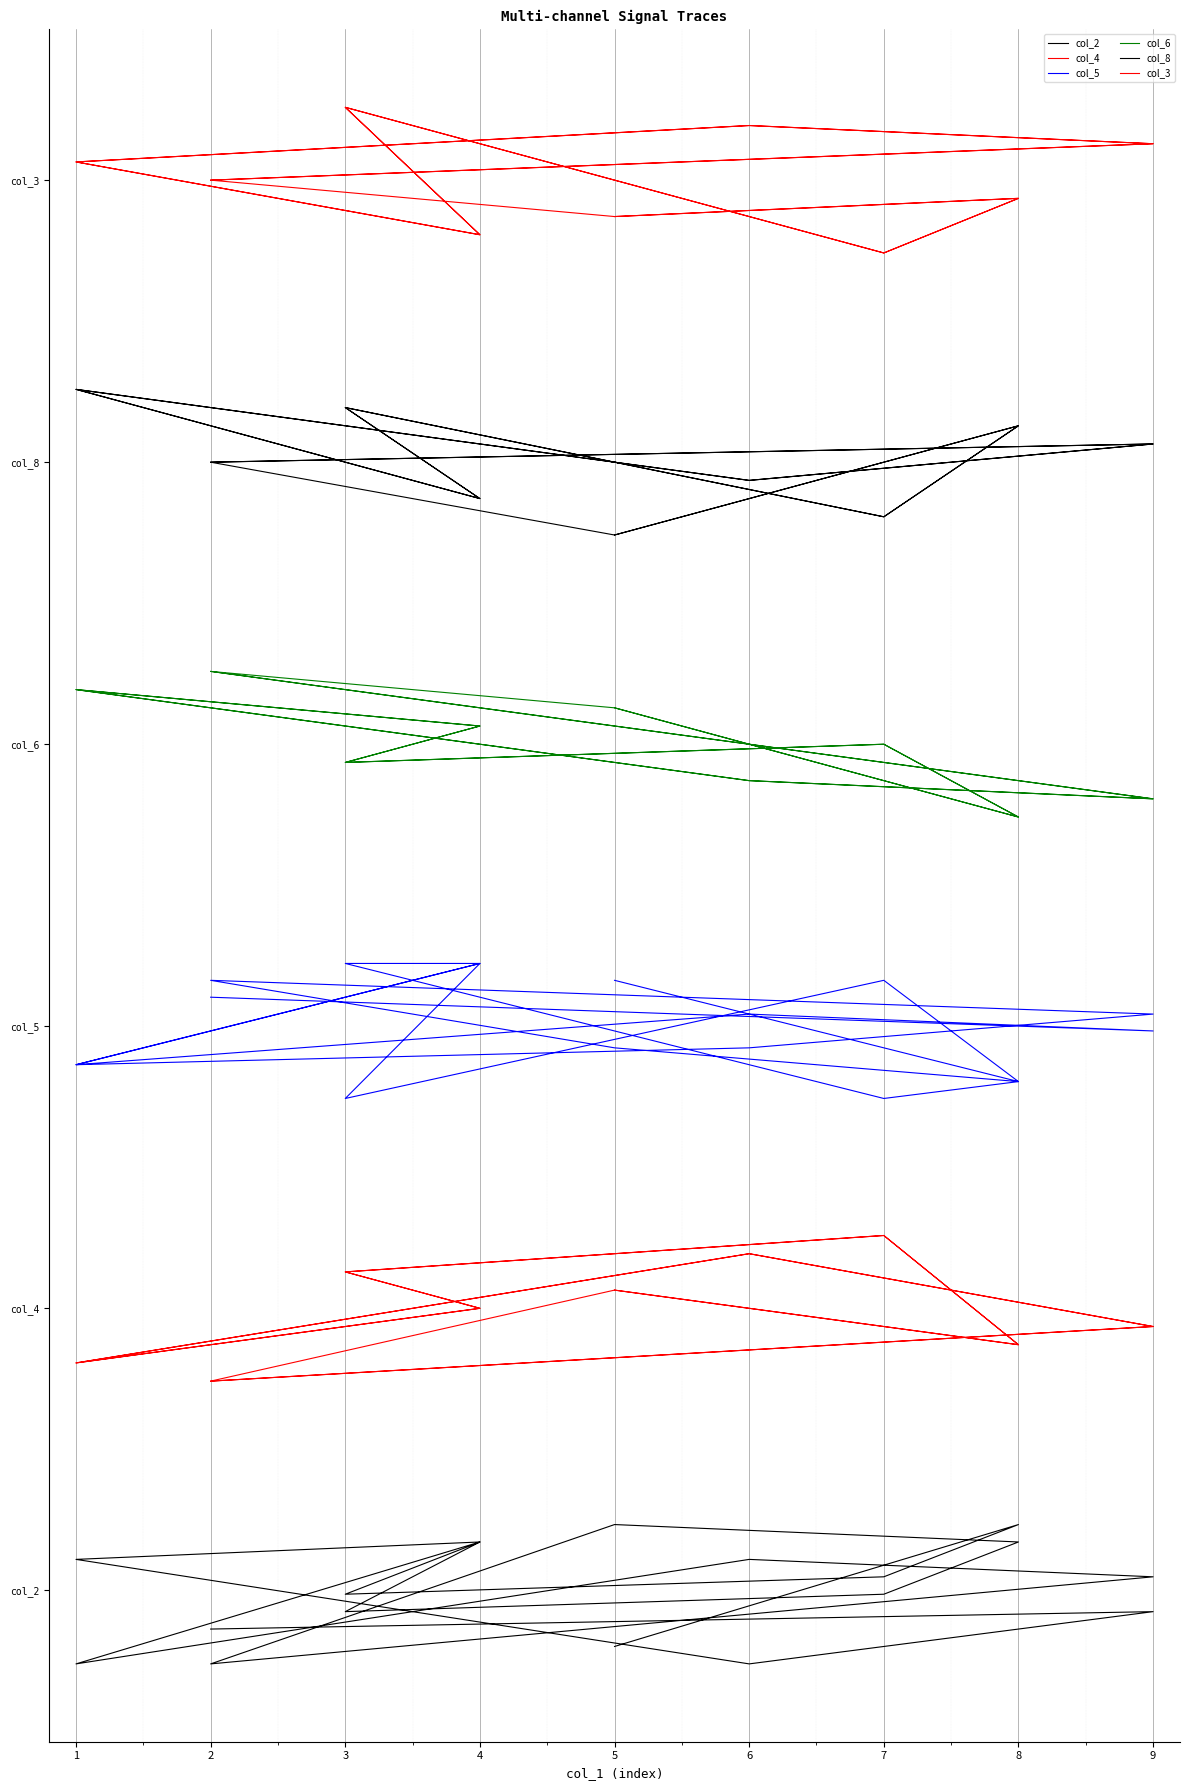

What is the difference between the maximum and minimum values in the col_2 series?

5.9